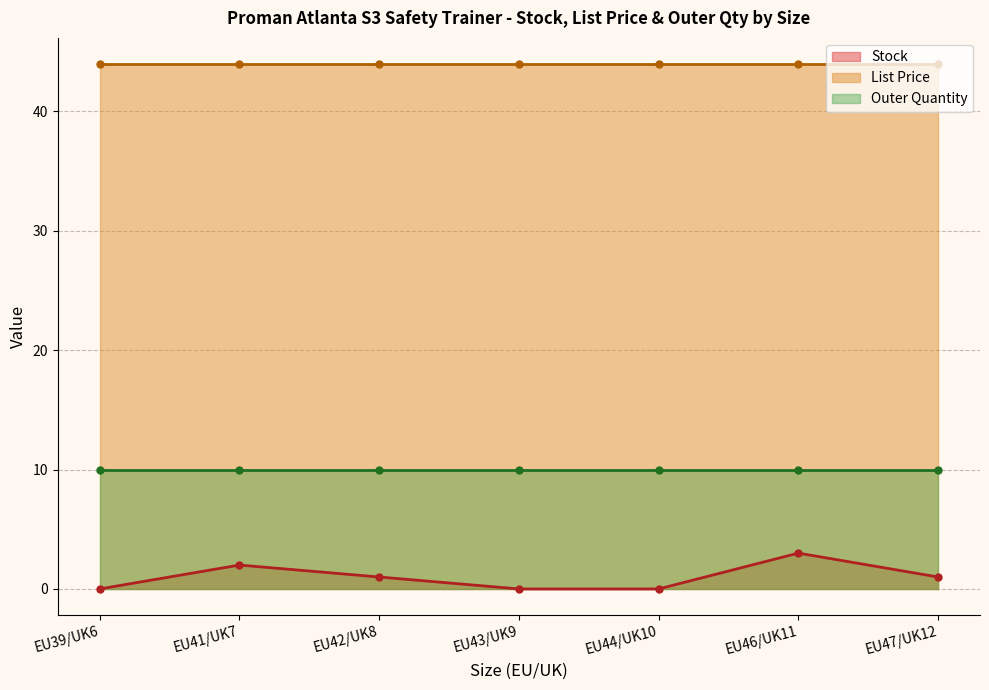

True or false: Stock and Outer Quantity intersect in this chart.

False